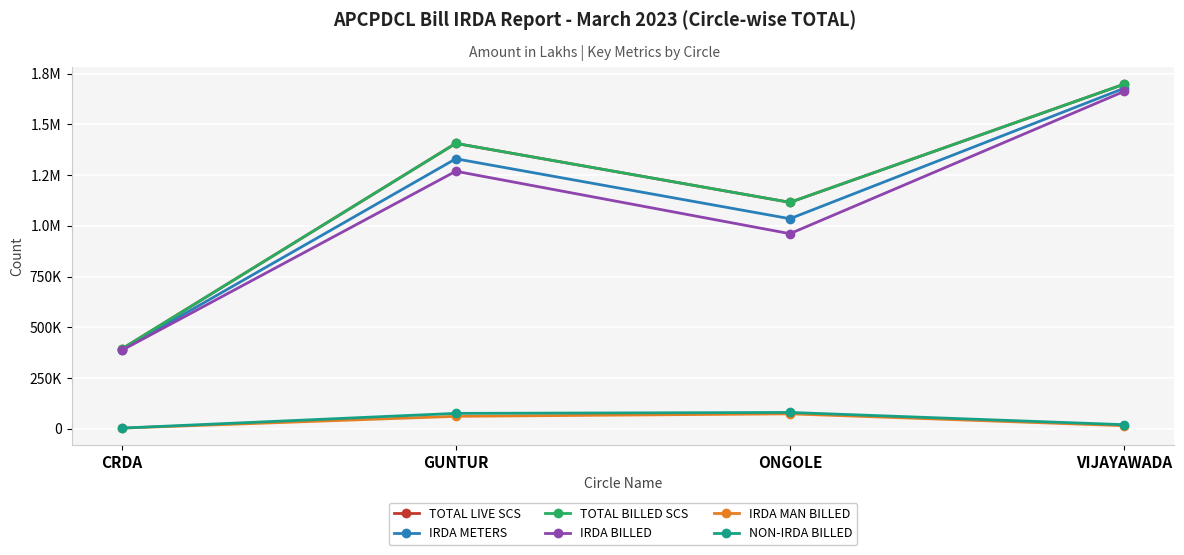

What is the difference between the highest and lowest values at CRDA?

389769